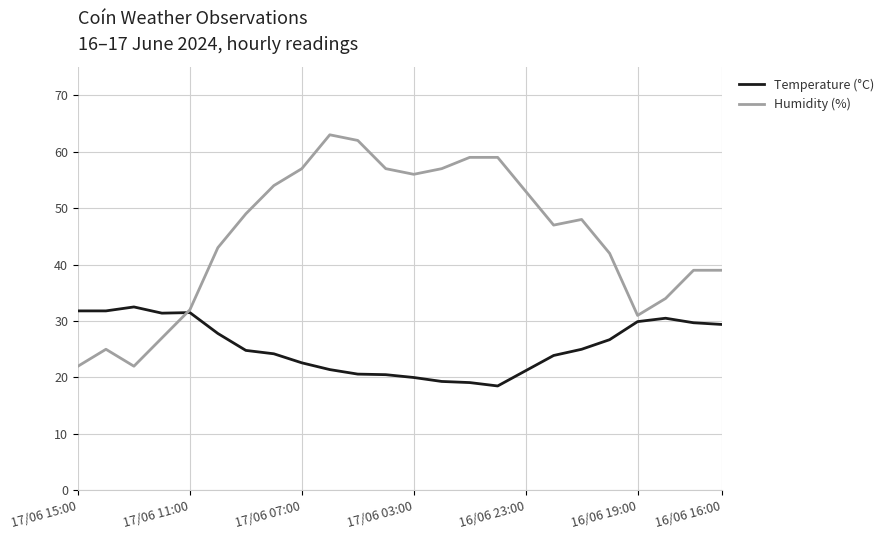

What is the maximum value shown in the chart?

63.0